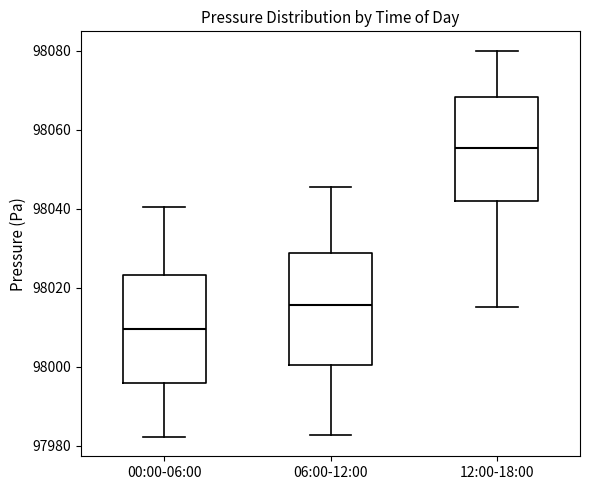

Where does the upper whisker of the box for 00:00-06:00 end on the y-axis? The values are not printed on the chart, so give them approximately, as read against the axis.

98040